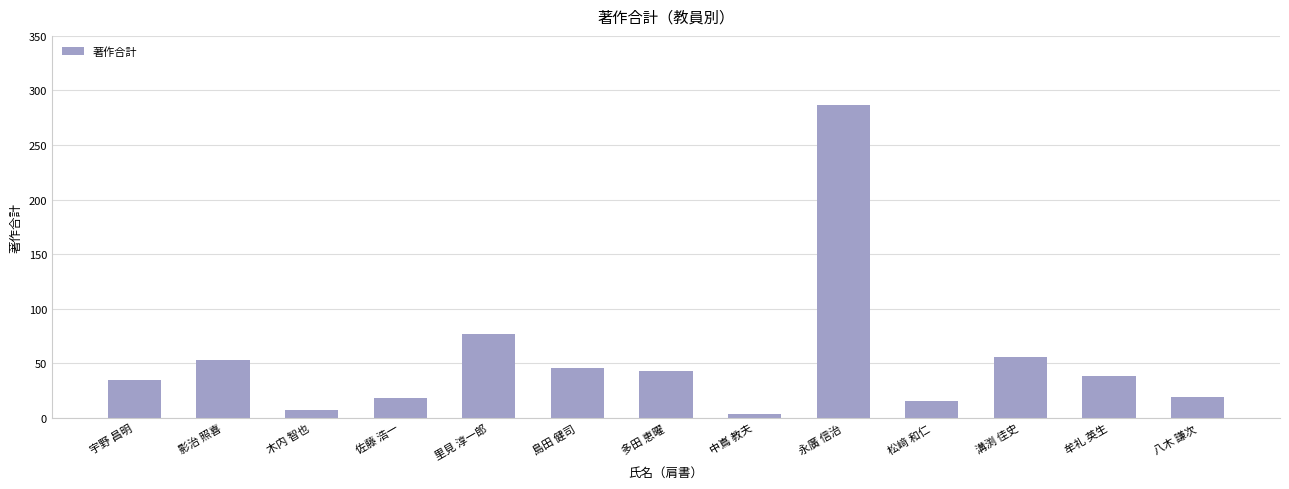

Count the number of data series in this chart.

1